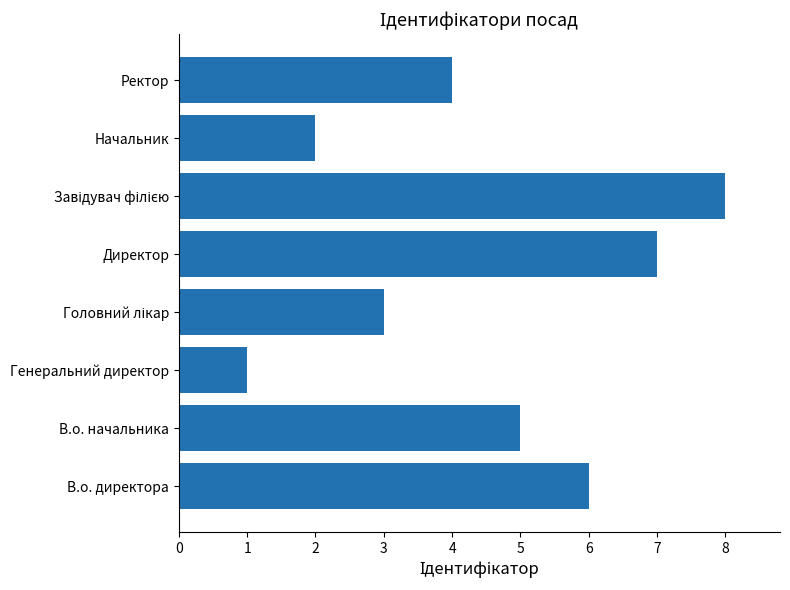

Count the number of data series in this chart.

1